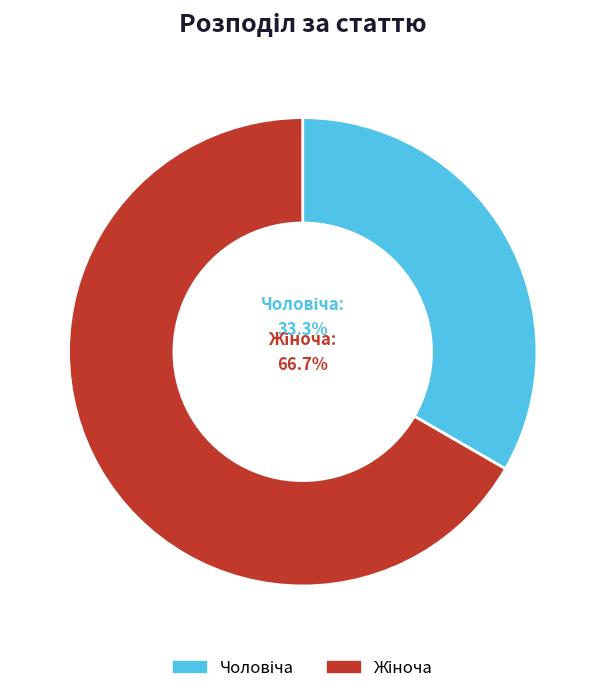

To the nearest percent, what is the average slice percentage?

50%